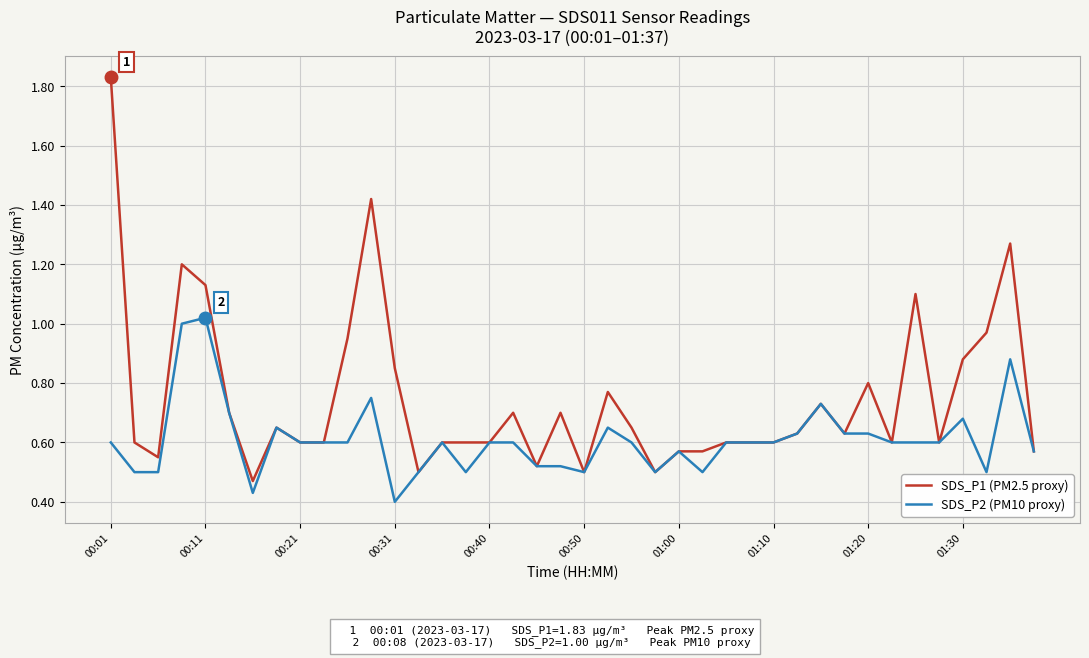

Which series has the largest total across all categories?

SDS_P1 (PM2.5 proxy)